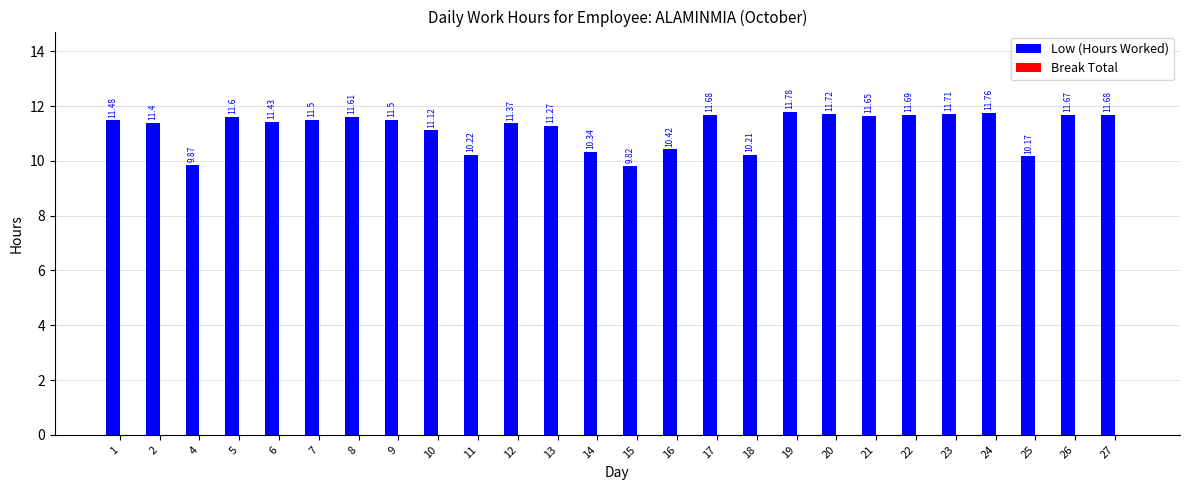

What is the difference between the maximum and minimum values?

2.0